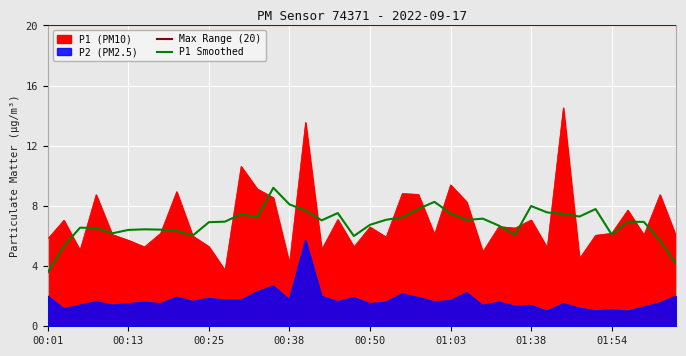

In P2, how many points are higher than both neighbors (excluding endpoints)?

13